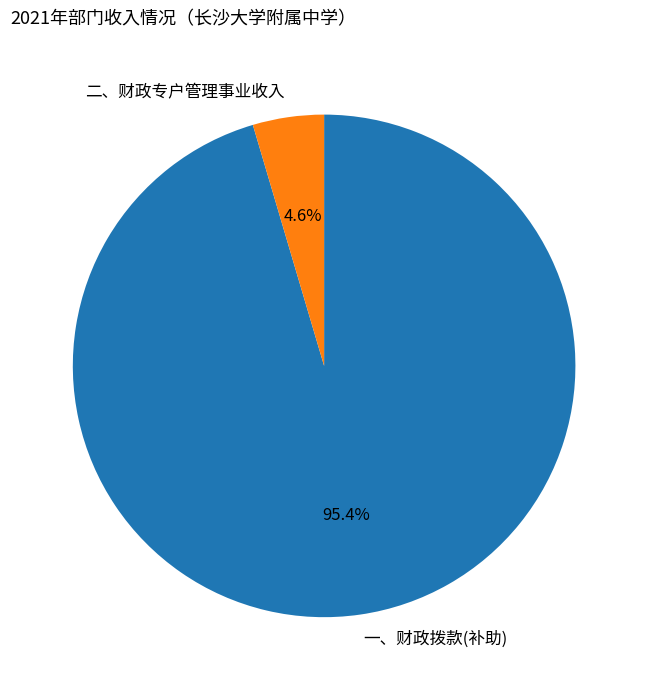

Does 一、财政拨款(补助) represent more than half of the total?

Yes